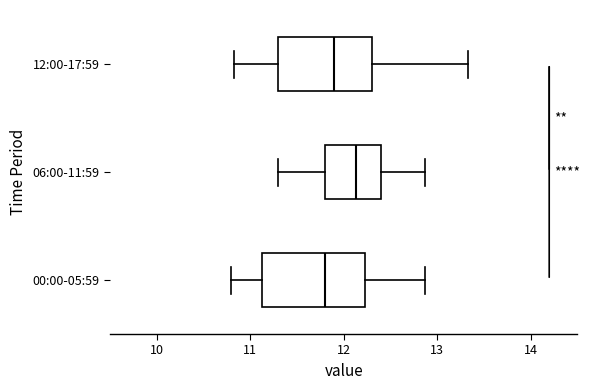

Where is the right edge of the box for 00:00-05:59 on the x-axis? The values are not printed on the chart, so give them approximately, as read against the axis.

12.2